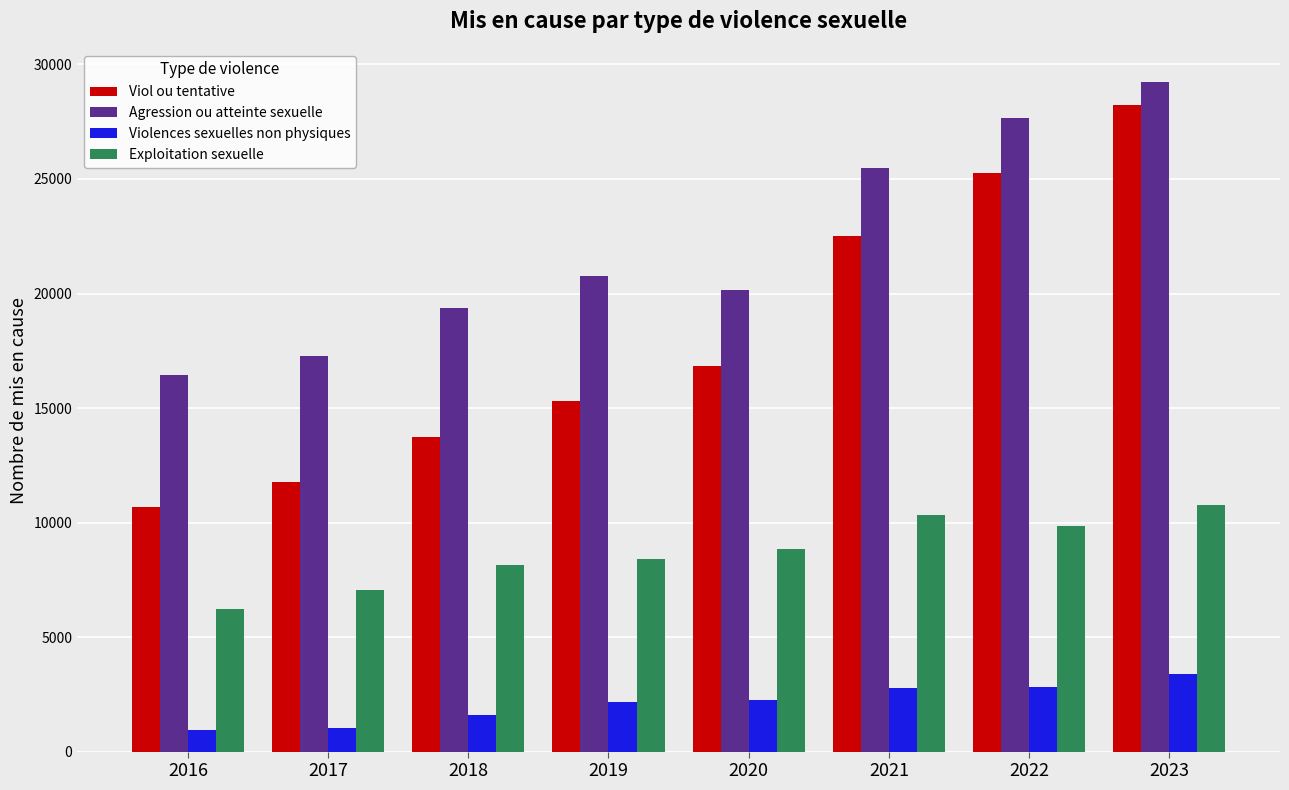

What is the total value across all series at 2021?

61092